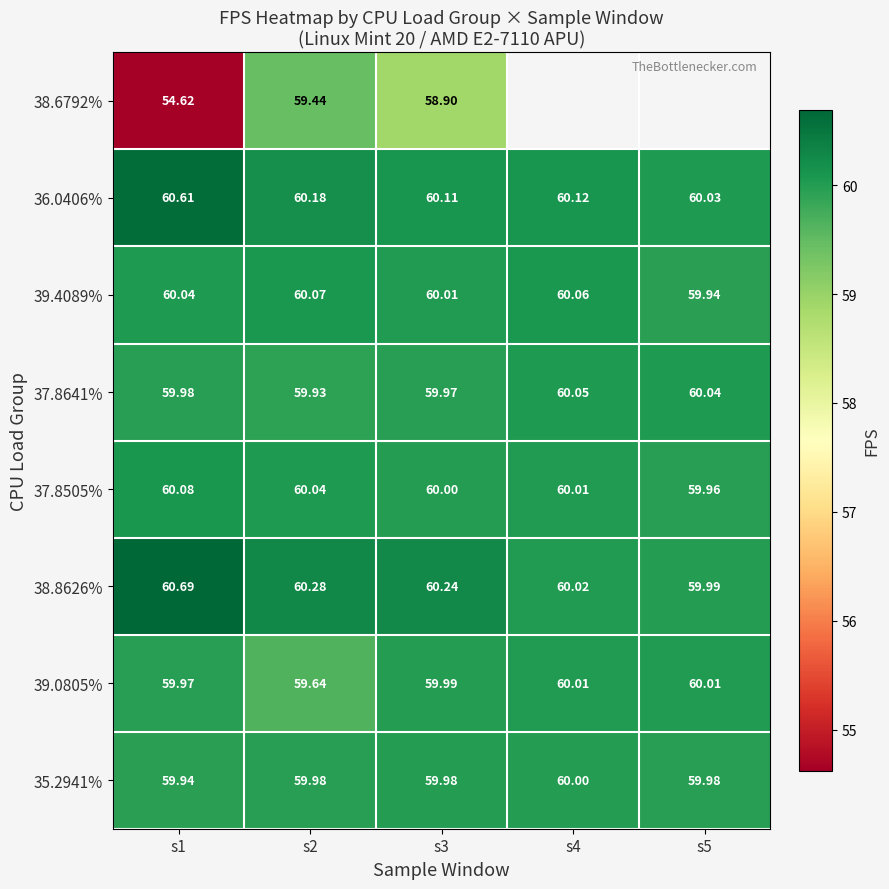

Is the value of 38.8626% at s3 greater than the value of 39.4089% at s4?

Yes